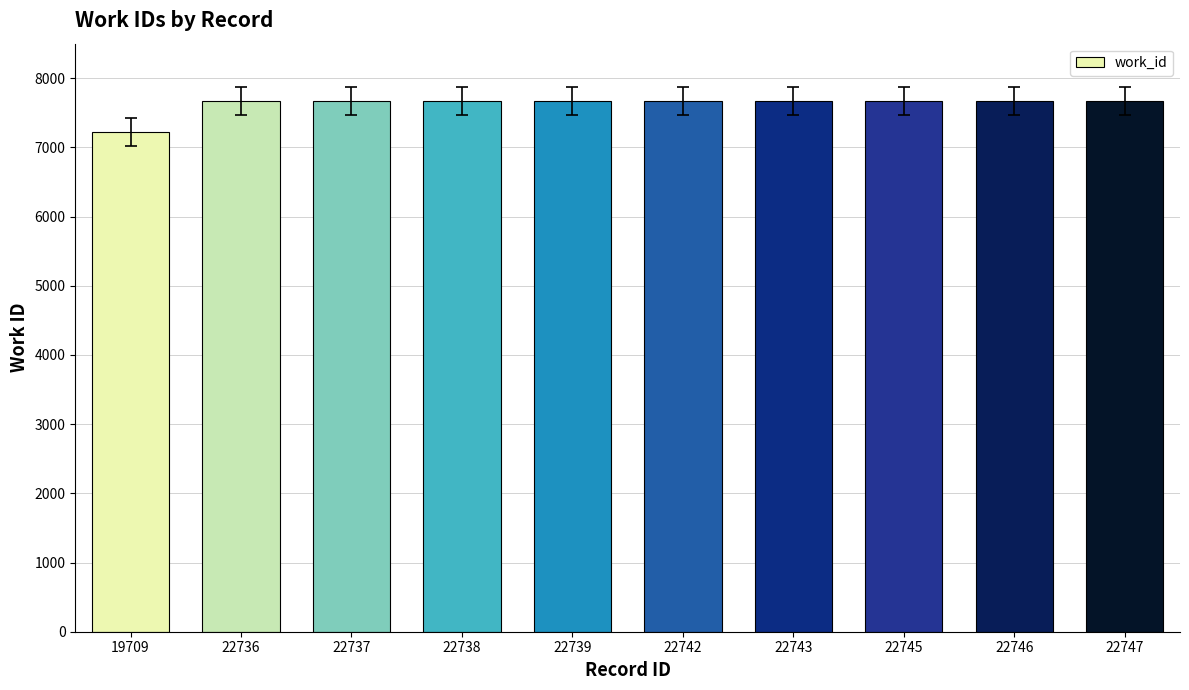

What is the value of the 9th bar from the left?

7674